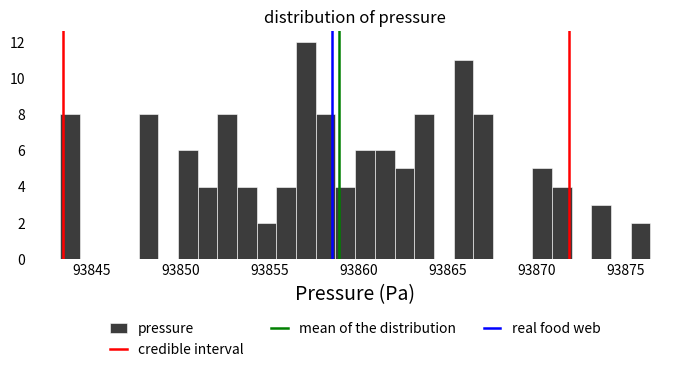

Read against the x-axis, roughly where is the centre of the tallest bar?

93857.0